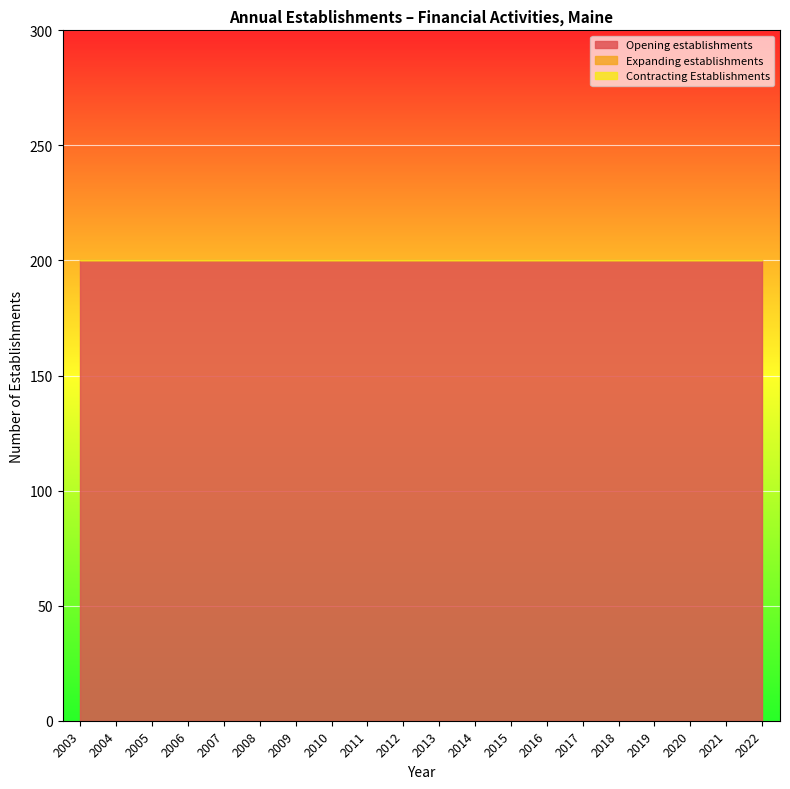

At which label is Opening establishments closest to 200?

2003